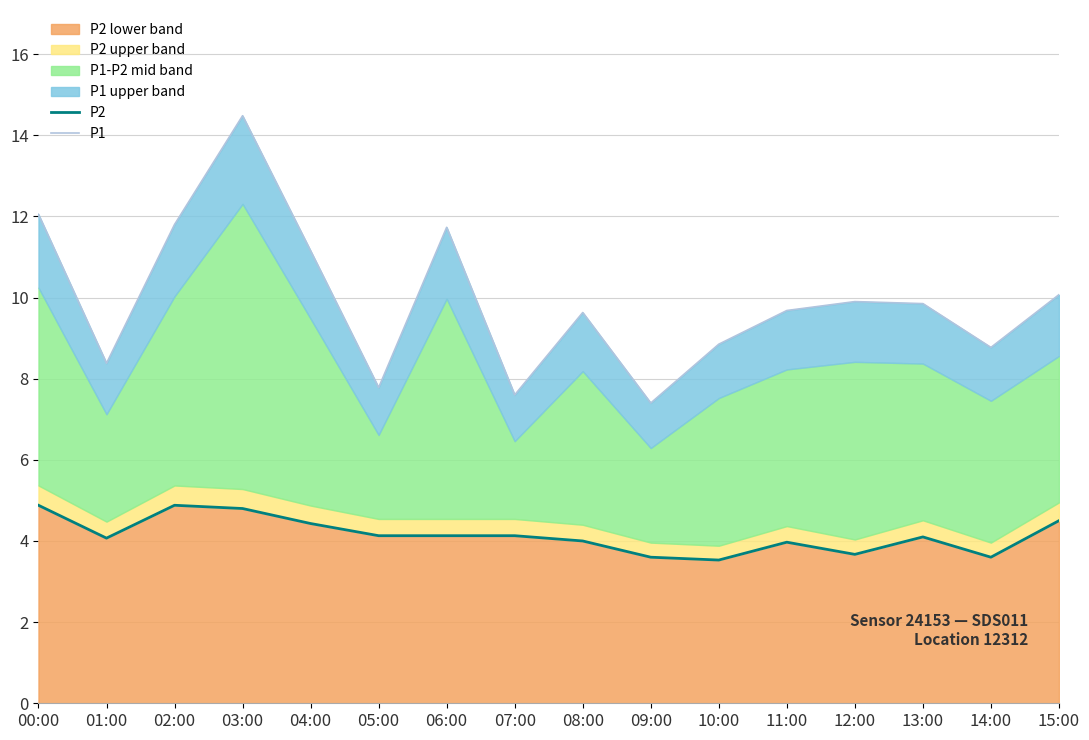

What position from the left is 15:00?

16